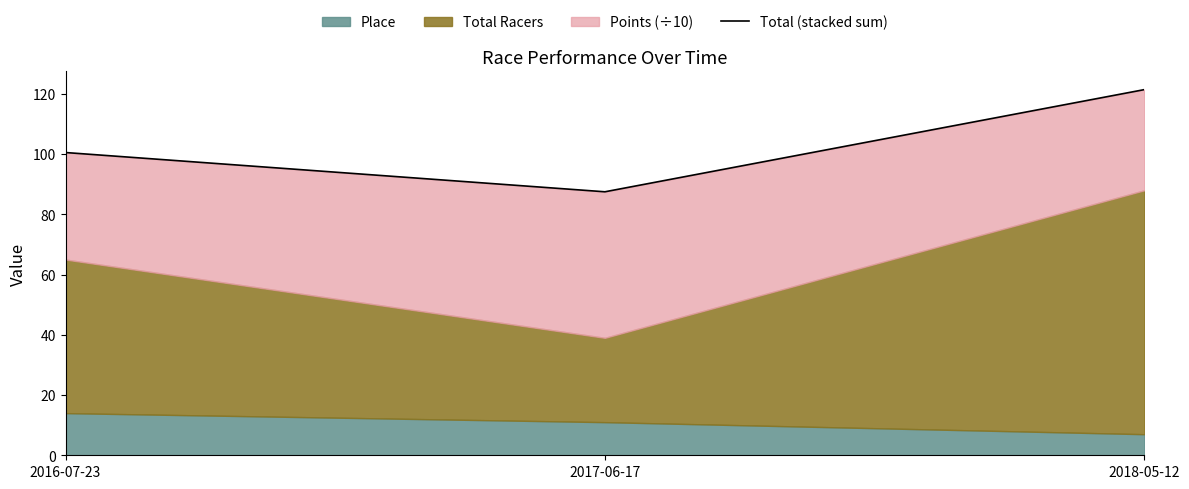

What is the approximate value at 2016-07-23?

100.5